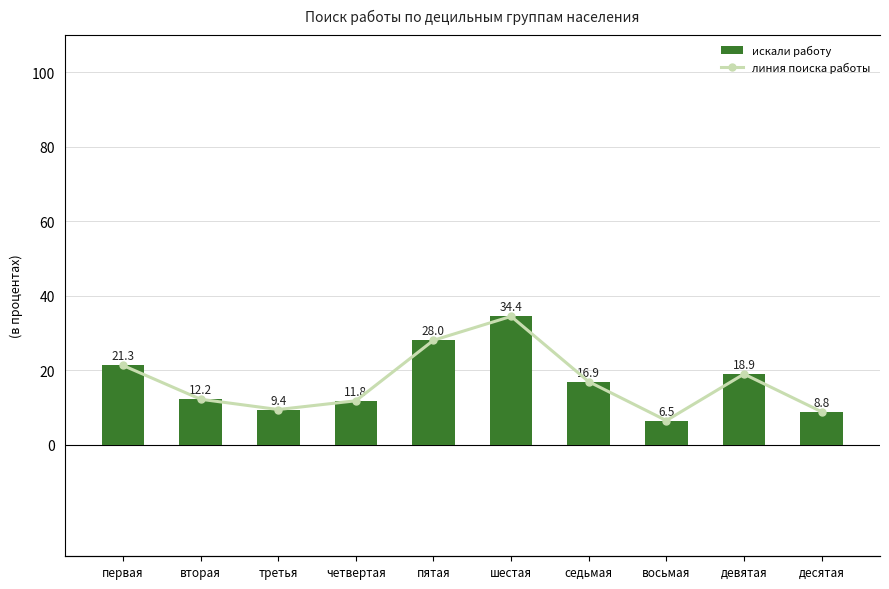

True or false: искали работу has a value of 46.3 at пятая.

False